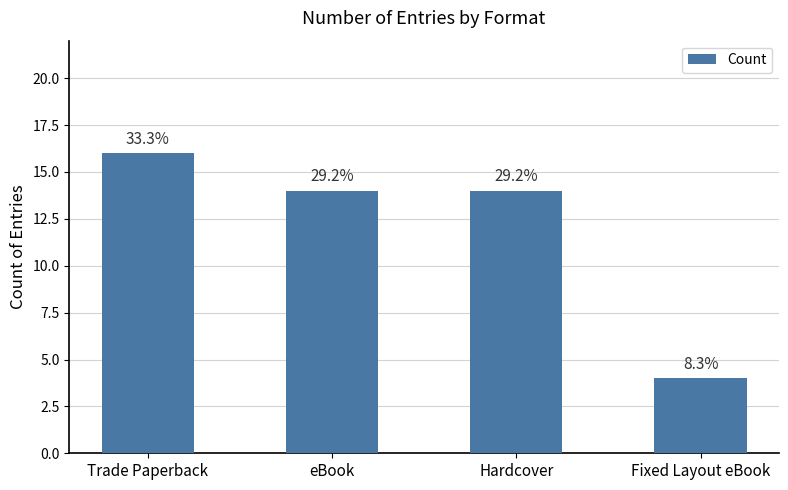

What is the label of the 2nd bar from the right?

Hardcover